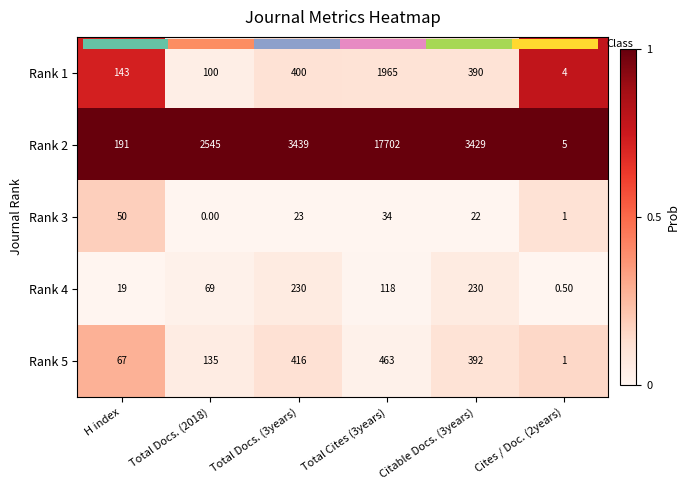

Rank the series at Citable Docs. (3years) from lowest to highest value.

Rank 3, Rank 4, Rank 1, Rank 5, Rank 2